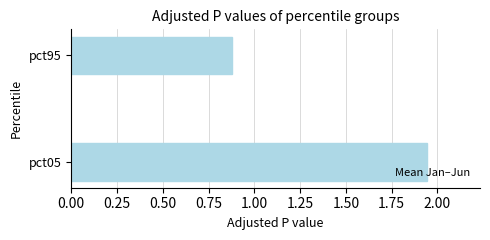

How many bars are there in total?

2